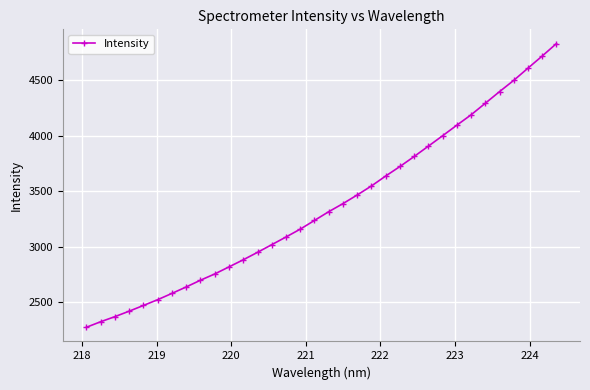

True or false: the data has more than 2 interior local peaks.

False